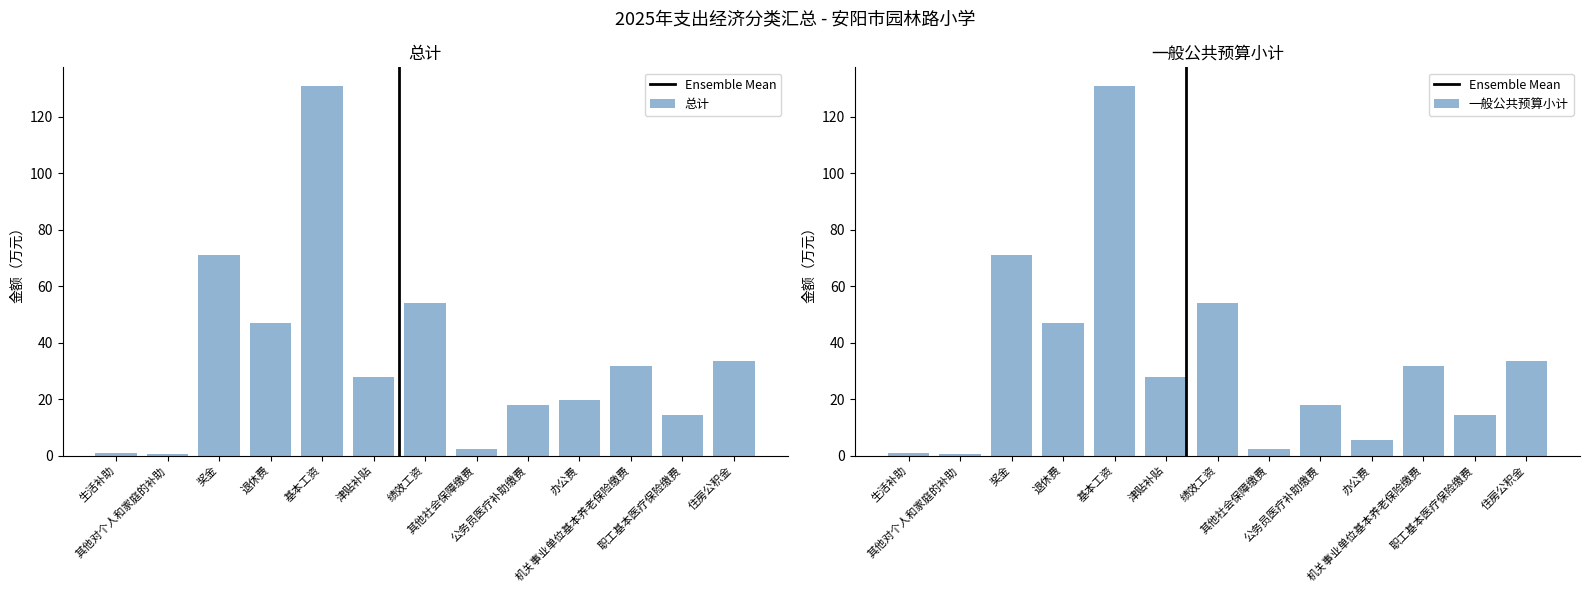

What is the minimum value shown in the chart?

0.6